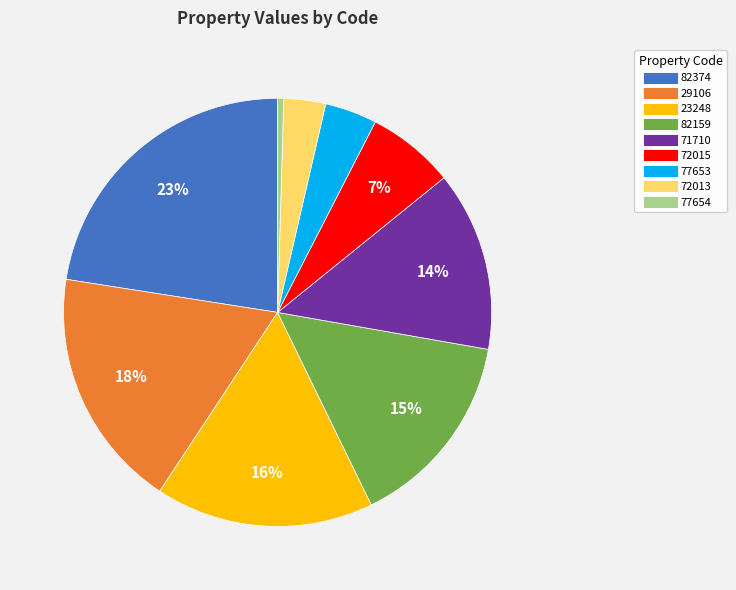

To the nearest percent, what is the average slice percentage?

11%